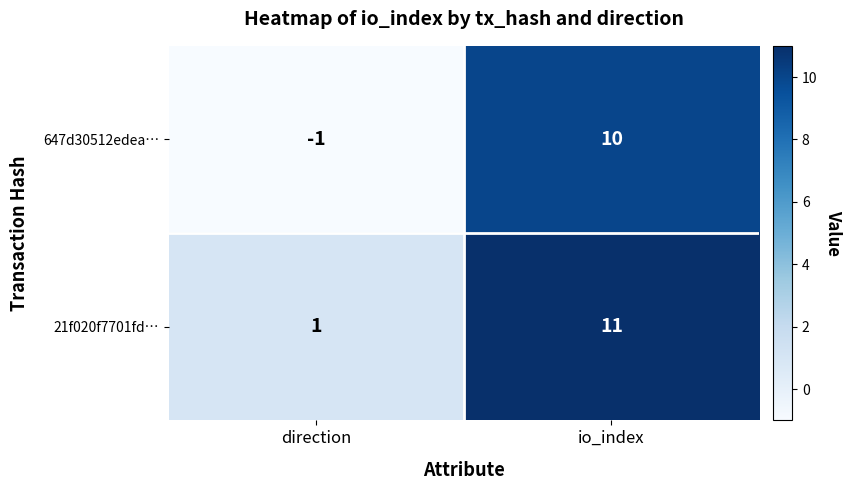

Read the 21f020f7701fd… value at io_index, to the nearest 5.

10